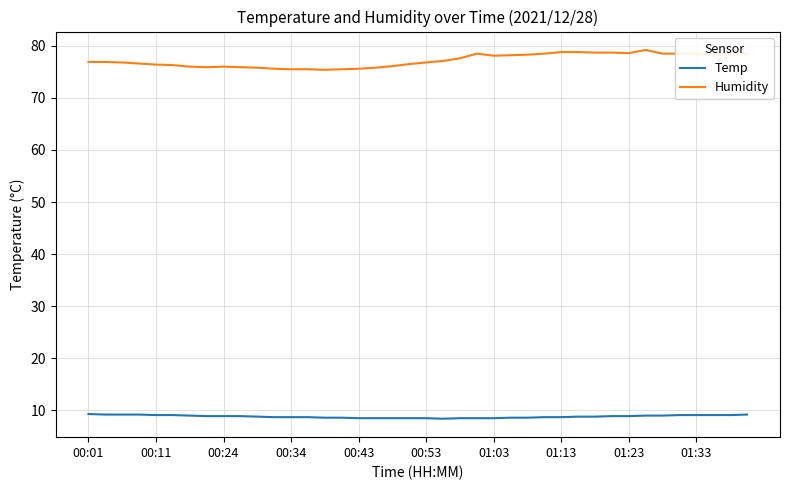

What are all the series names shown in the legend?

Temp, Humidity